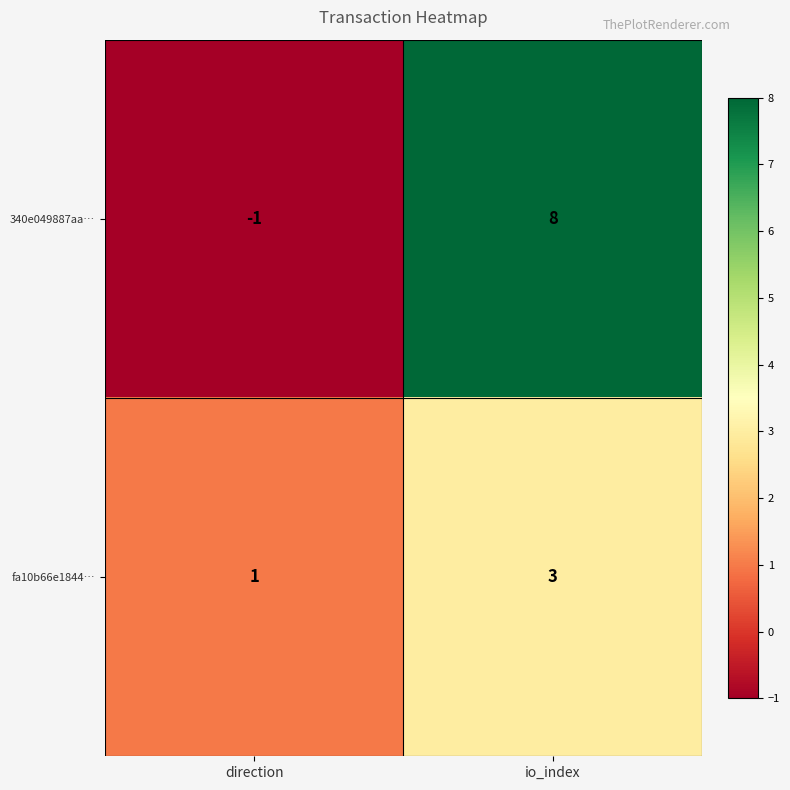

At how many categories does at least one series exceed 0?

2